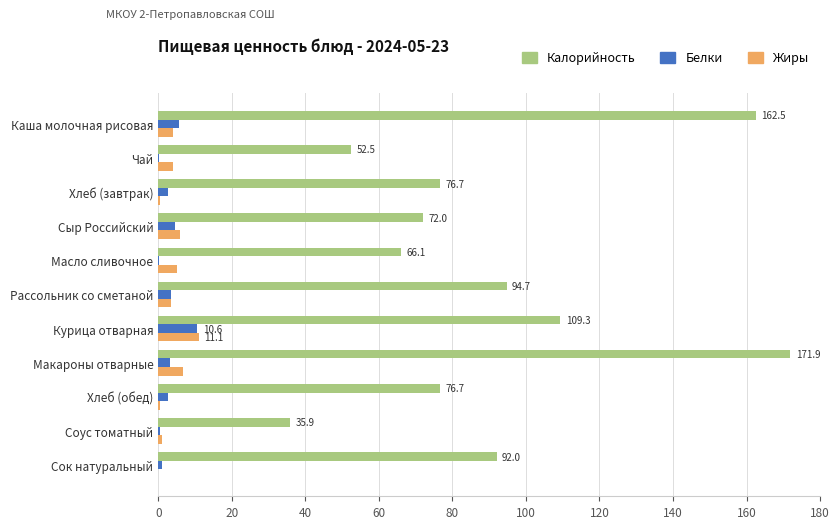

Which series has the largest total across all categories?

Калорийность